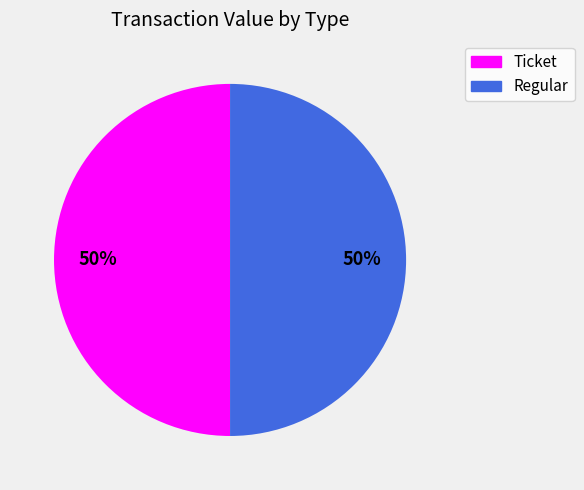

To the nearest percent, what percentage of the pie is Regular?

50%